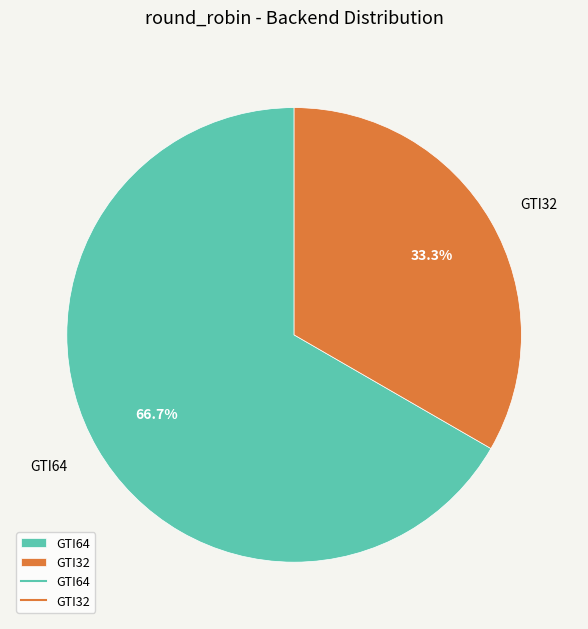

Between GTI32 and GTI64, which is larger?

GTI64